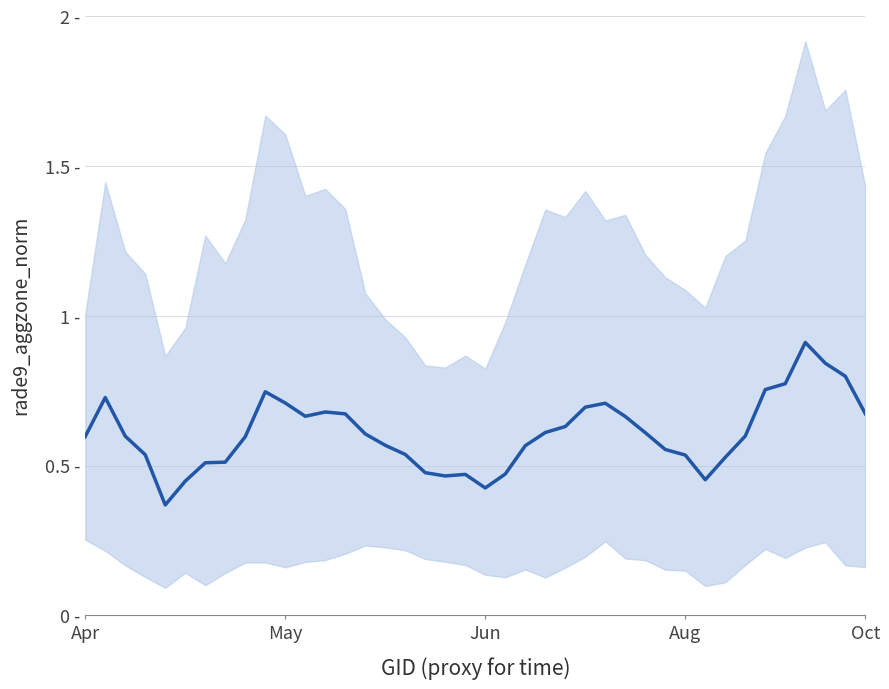

Read the value at 29.

0.6